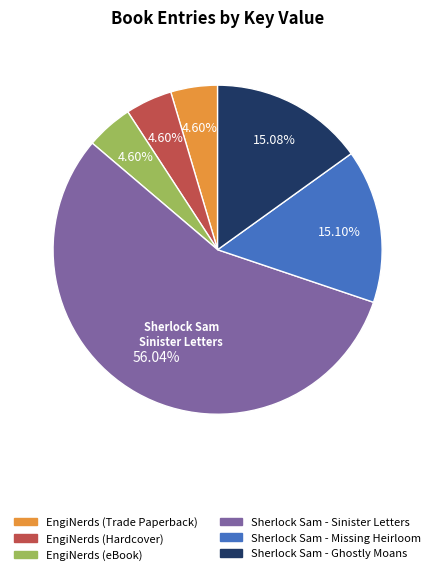

Combined, do Sherlock Sam - Ghostly Moans and EngiNerds (eBook) account for over 50%?

No